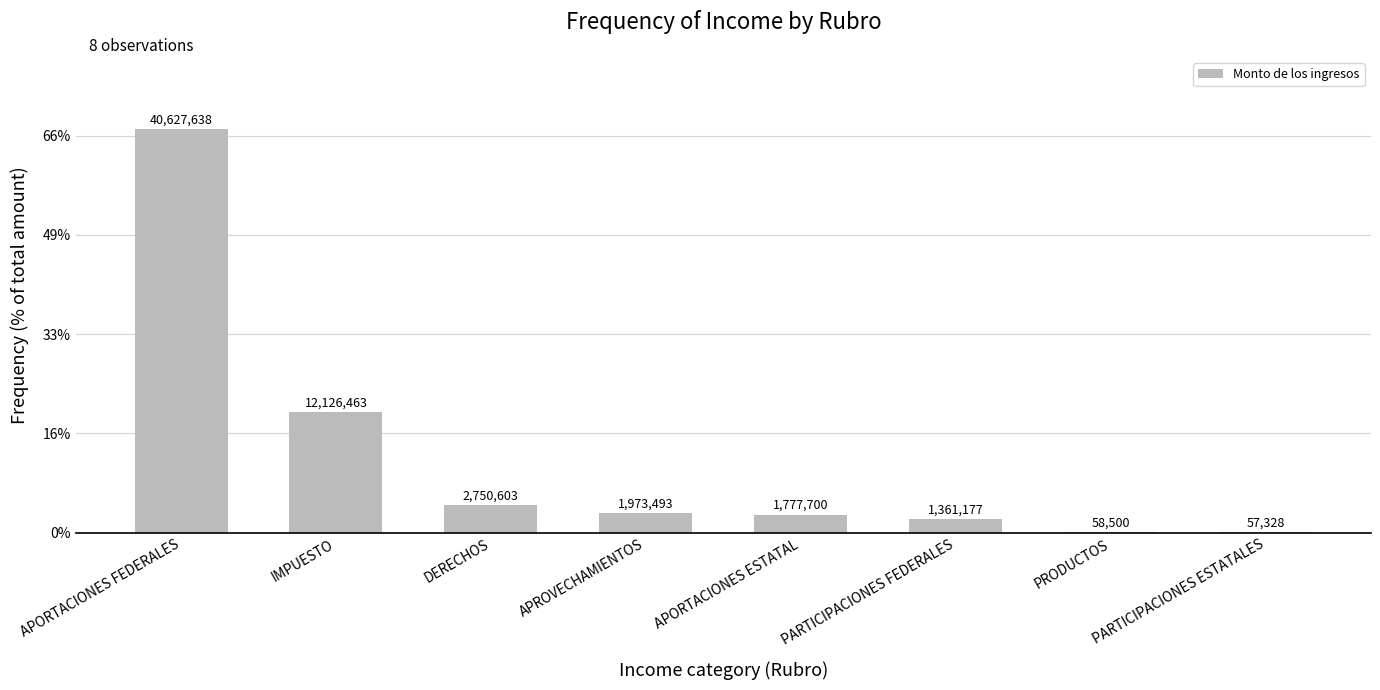

Reading left to right, list all the values displayed in this chart.

APORTACIONES FEDERALES=40627637.5	IMPUESTO=12126462.6	DERECHOS=2750602.9	APROVECHAMIENTOS=1973493.2	APORTACIONES ESTATAL=1777700.0	PARTICIPACIONES FEDERALES=1361176.6	PRODUCTOS=58500.0	PARTICIPACIONES ESTATALES=57327.9